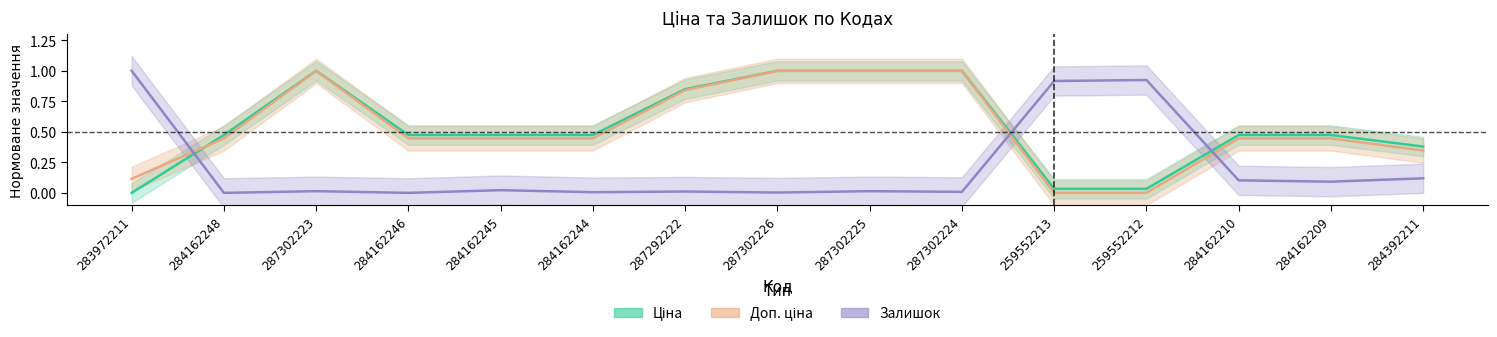

What is the difference between the highest and lowest values at 287302225?

1.0